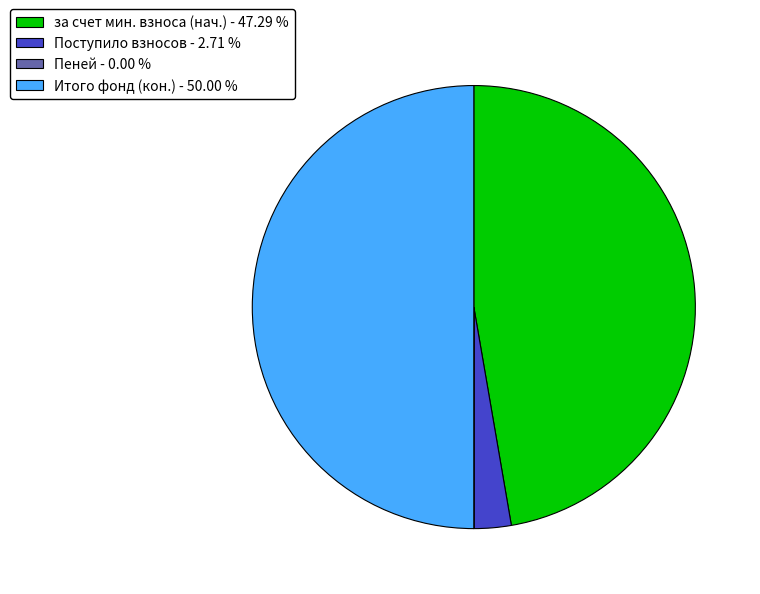

Which category has the biggest portion of the pie?

Итого фонд (кон.) - 50.00 %